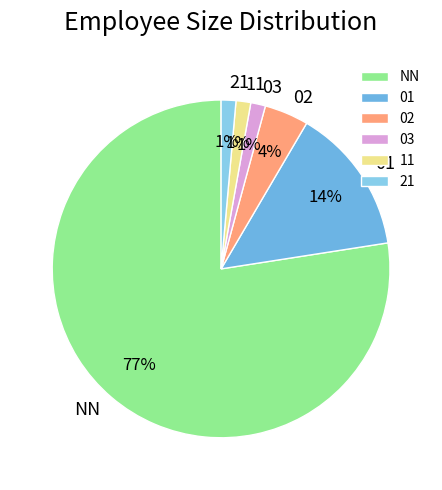

To the nearest percent, what is the average slice percentage?

17%